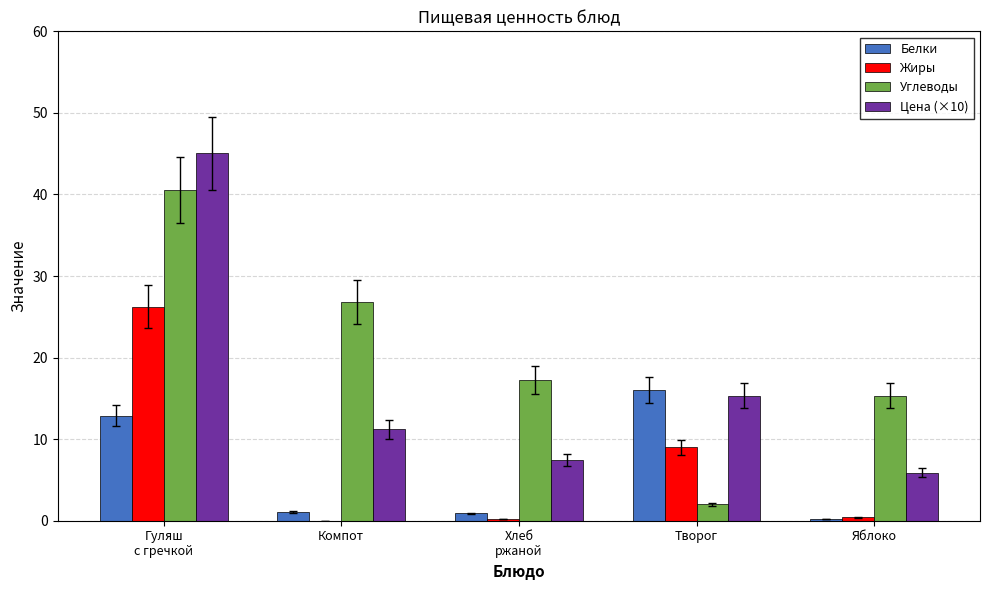

Between Компот and Яблоко, which series saw the biggest shift?

Углеводы